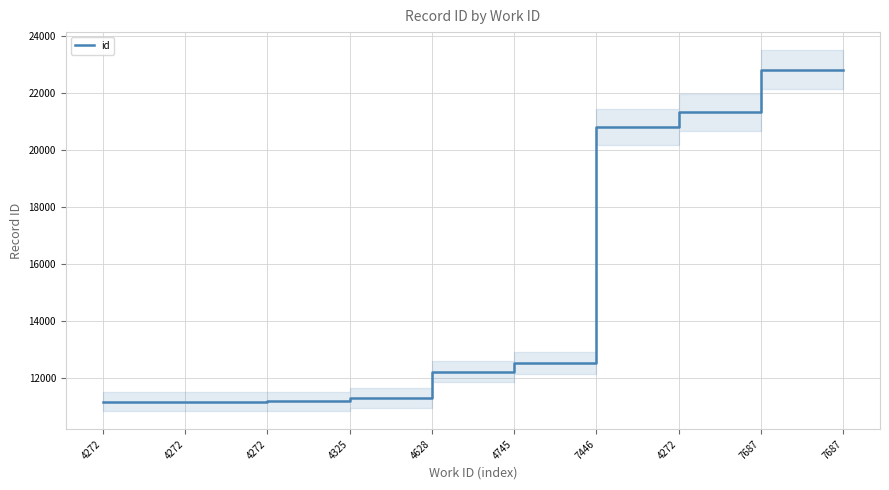

What is the label of the 4th point from the left?

4325